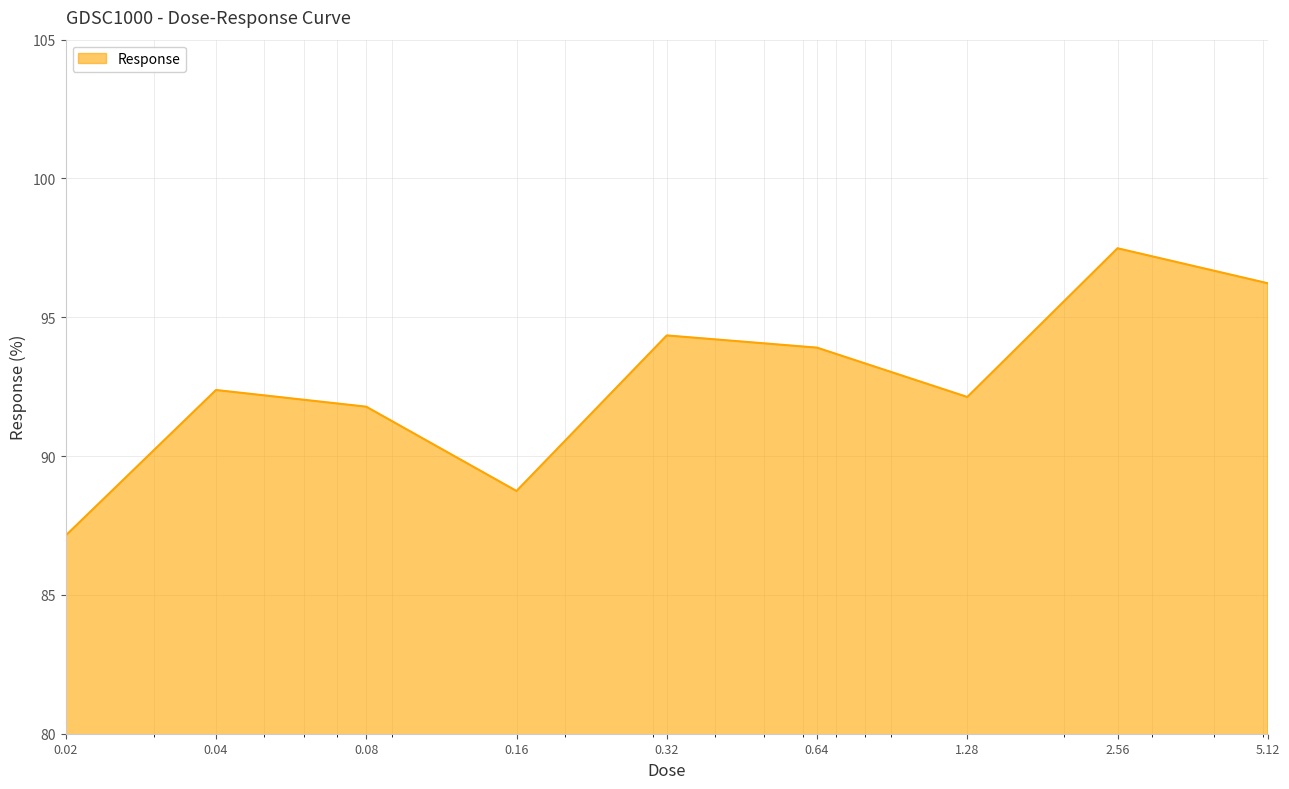

What is the smallest value displayed?

87.1